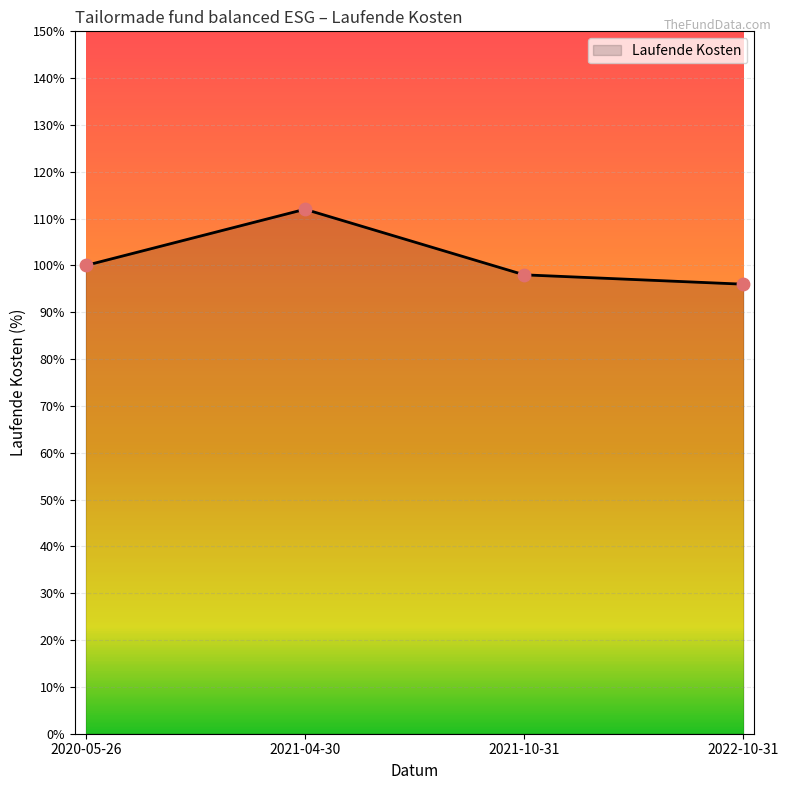

Between 2022-10-31 and 2020-05-26, which is larger?

2020-05-26